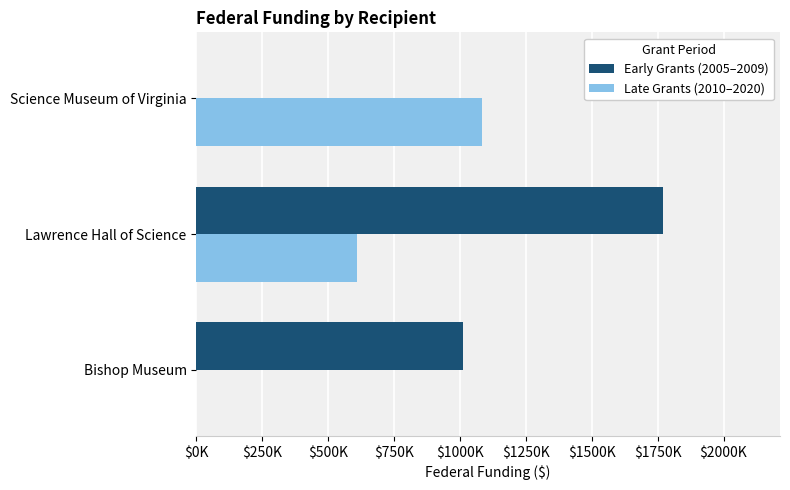

What are all the series names shown in the legend?

Early Grants (2005–2009), Late Grants (2010–2020)